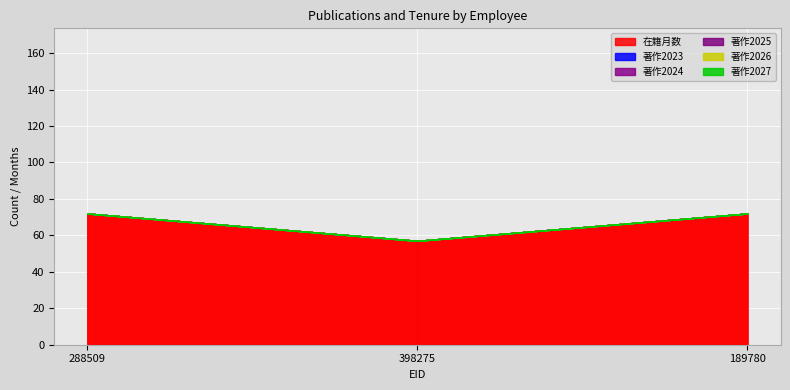

What is the label of the 2nd point from the left?

398275